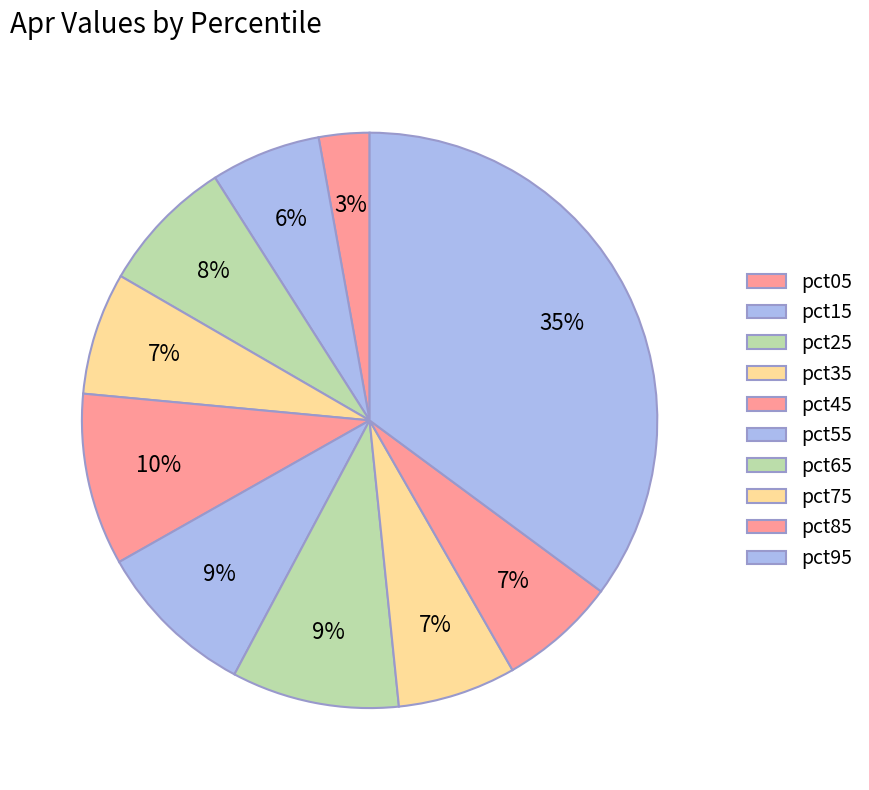

What percentage is the pct05 slice, to the nearest percent?

3%